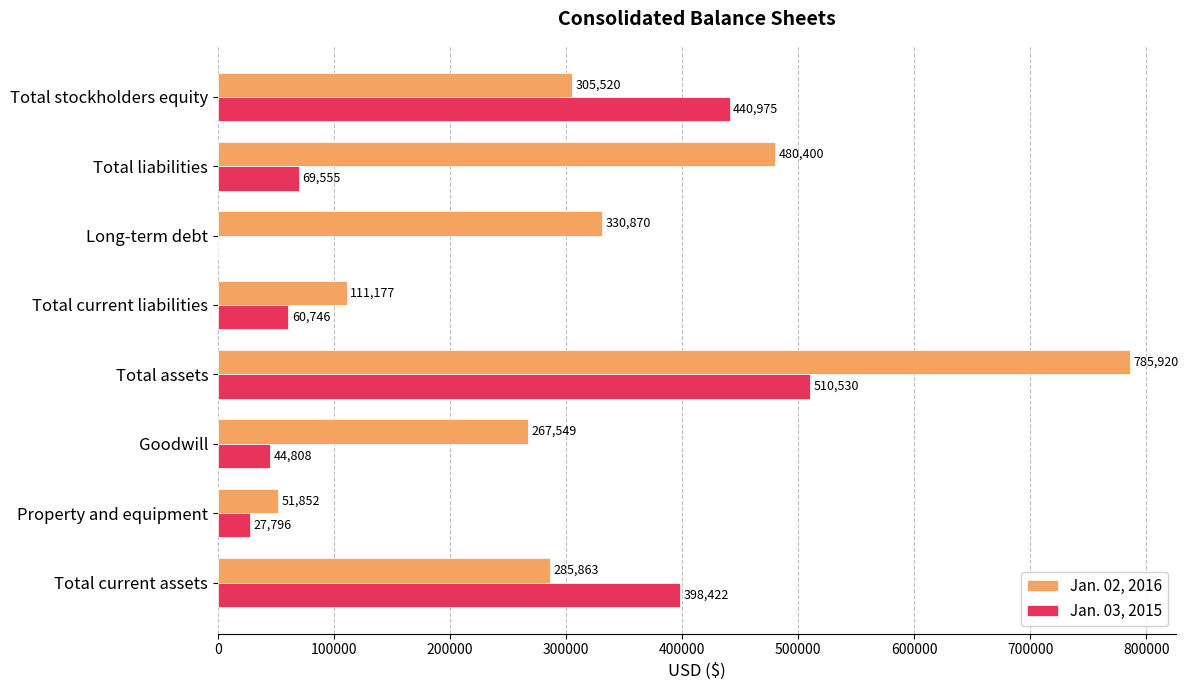

What is the total value across all series at Total assets?

1296450